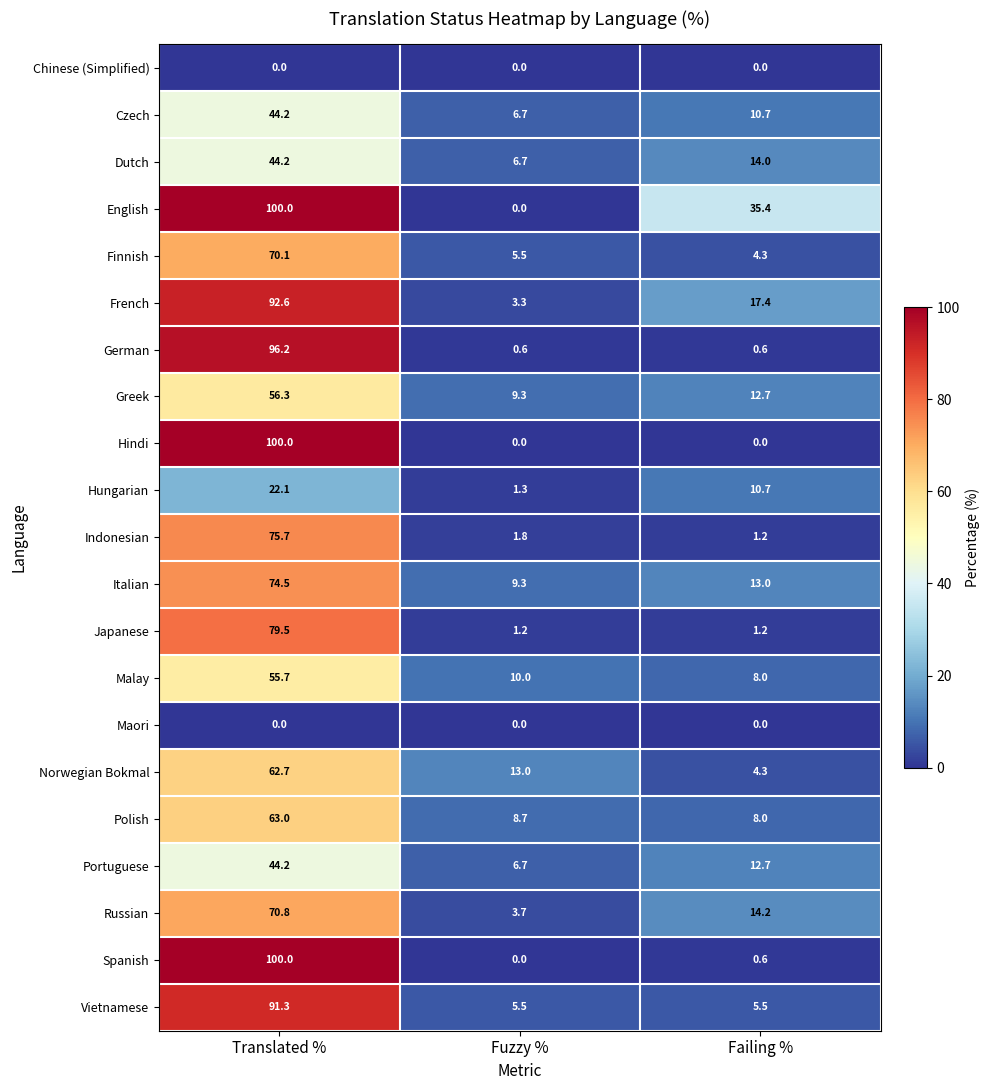

What is the difference between the highest and lowest values at Translated %?

100.0